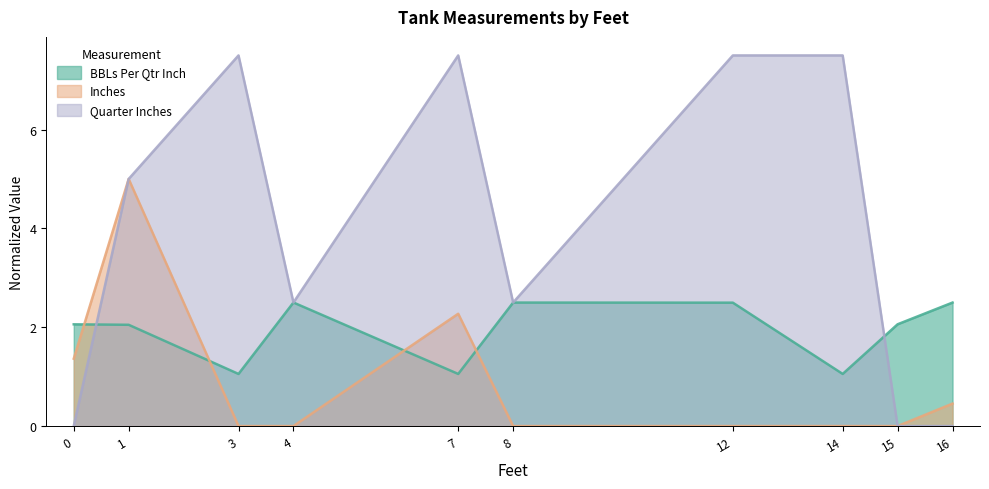

What are all the series names shown in the legend?

BBLs Per Qtr Inch, Inches, Quarter Inches